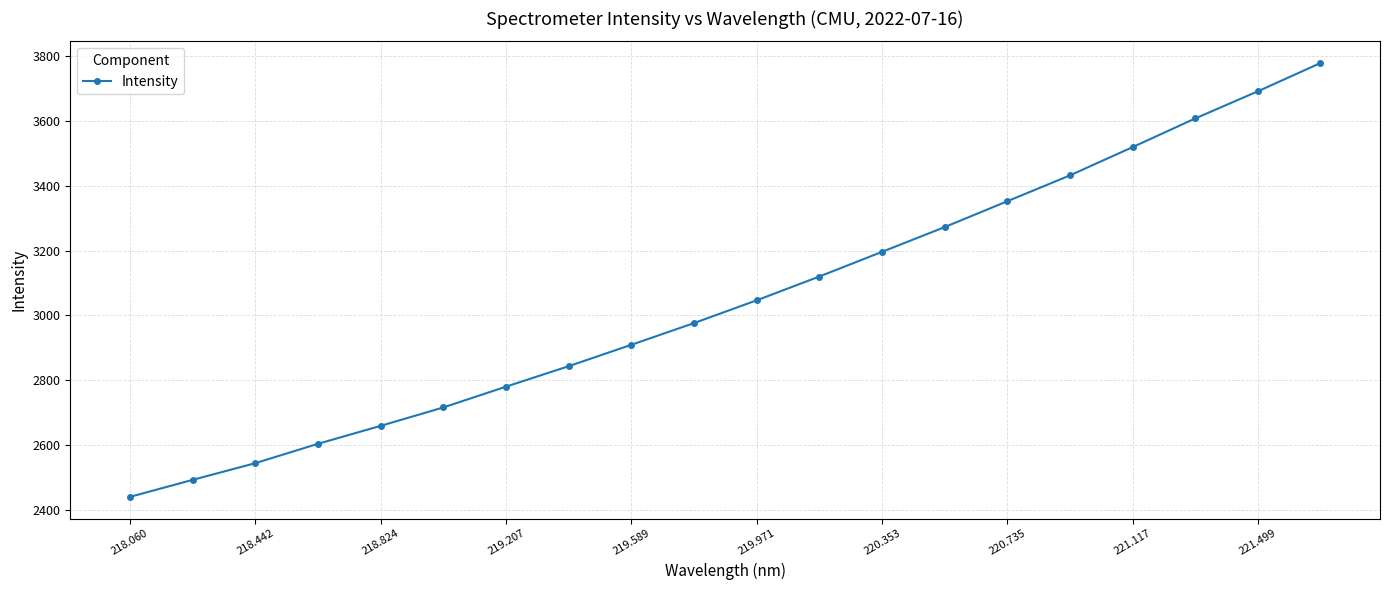

Is this an area chart (filled region under the line)?

No